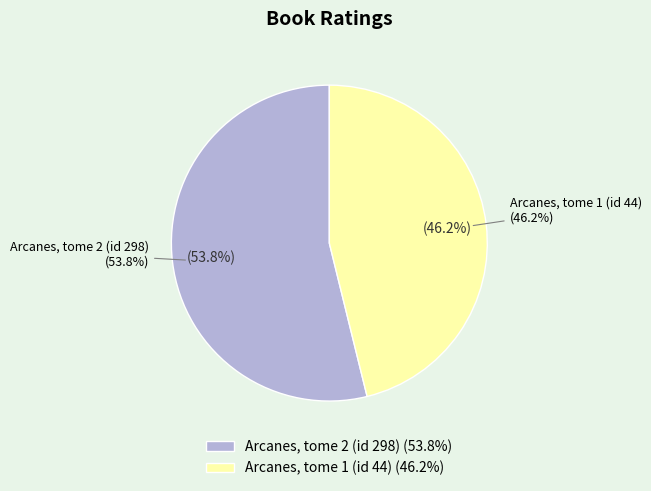

Does Arcanes, tome 2 (id 298) account for over 50% of the chart?

Yes